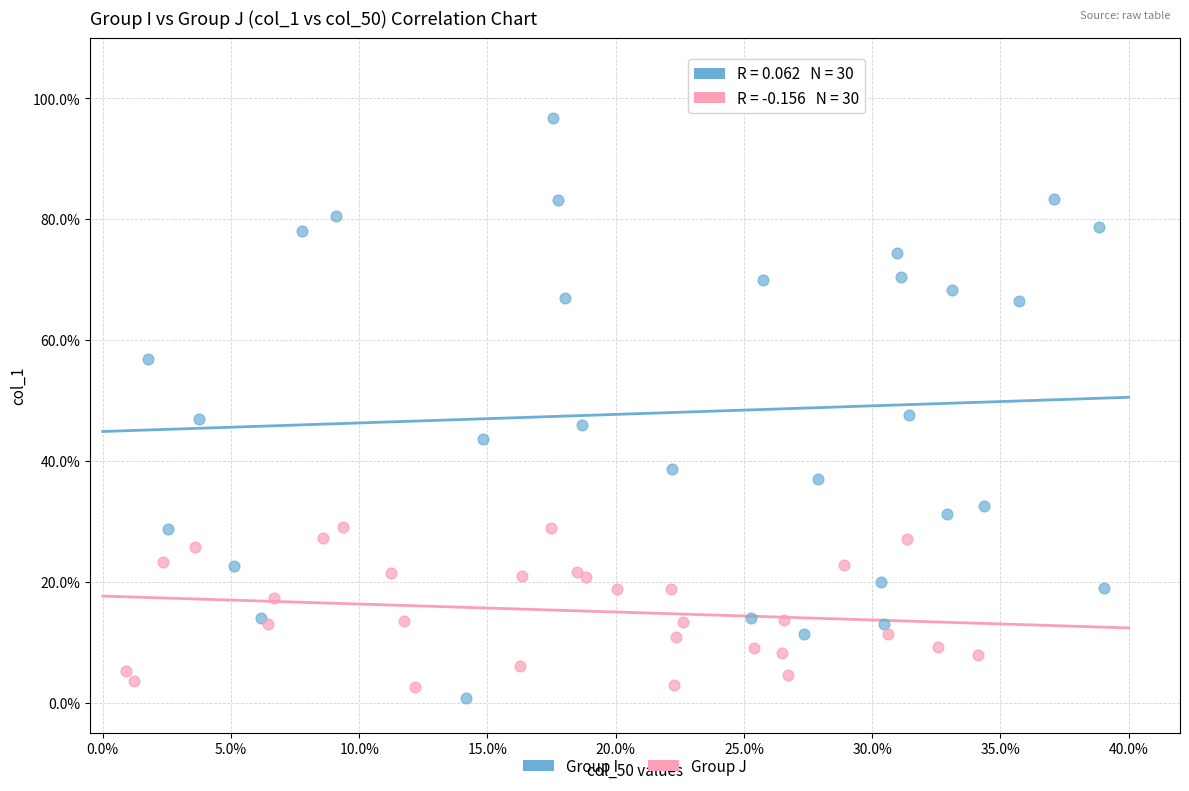

Which series has the widest spread of Y values?

Group I